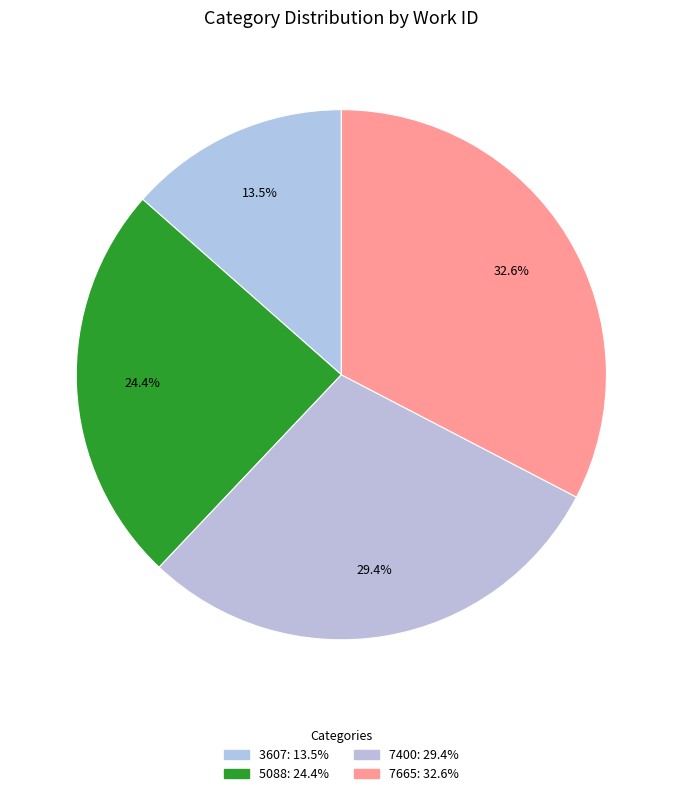

To the nearest percent, what is the average slice percentage?

25%